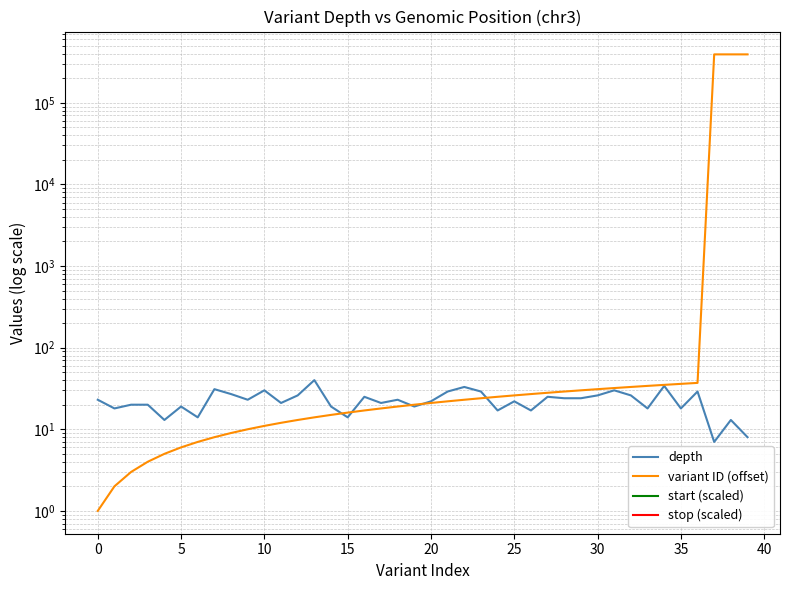

How many lines are shown in the chart?

4